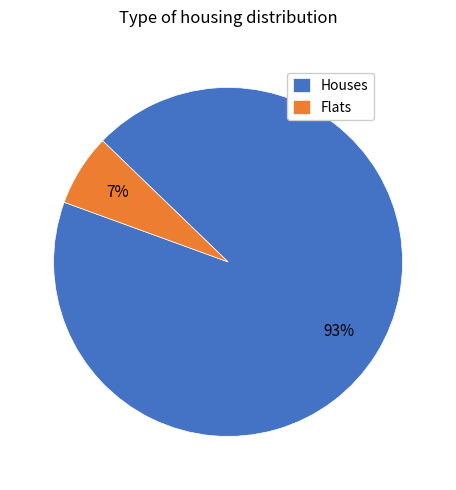

Which category has the biggest portion of the pie?

Houses